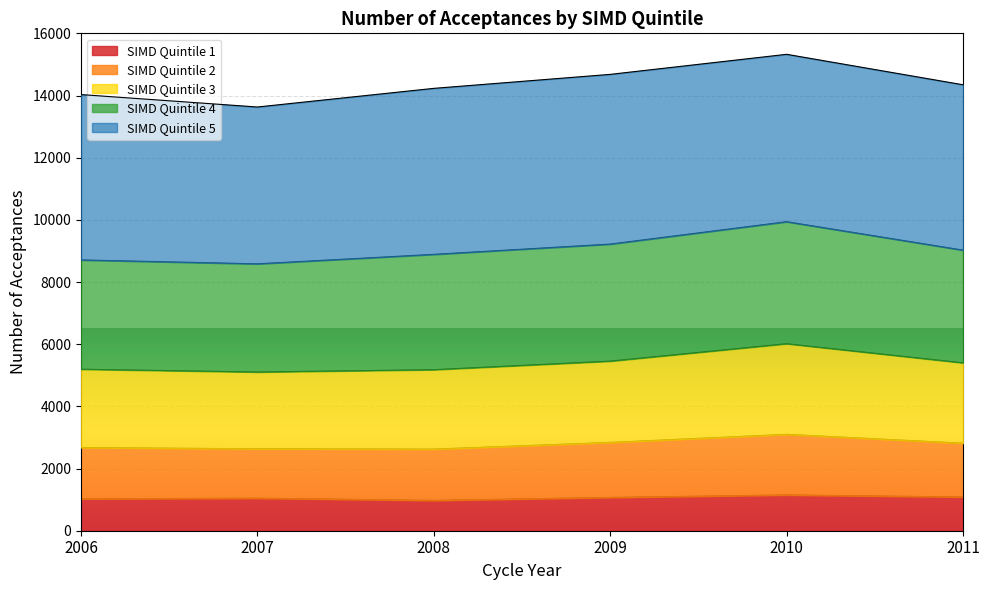

What is the total value across all series at 2008?

14230